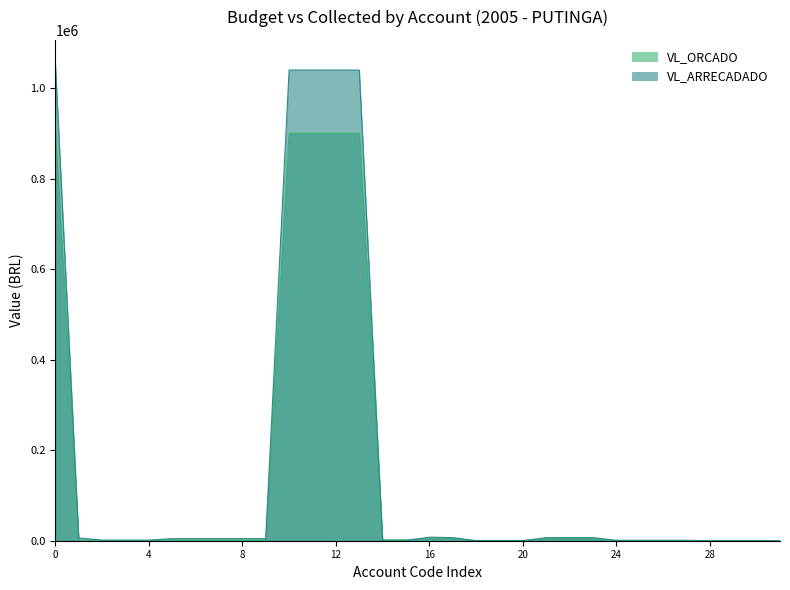

What is the average value of the VL_ORCADO series?

142062.5